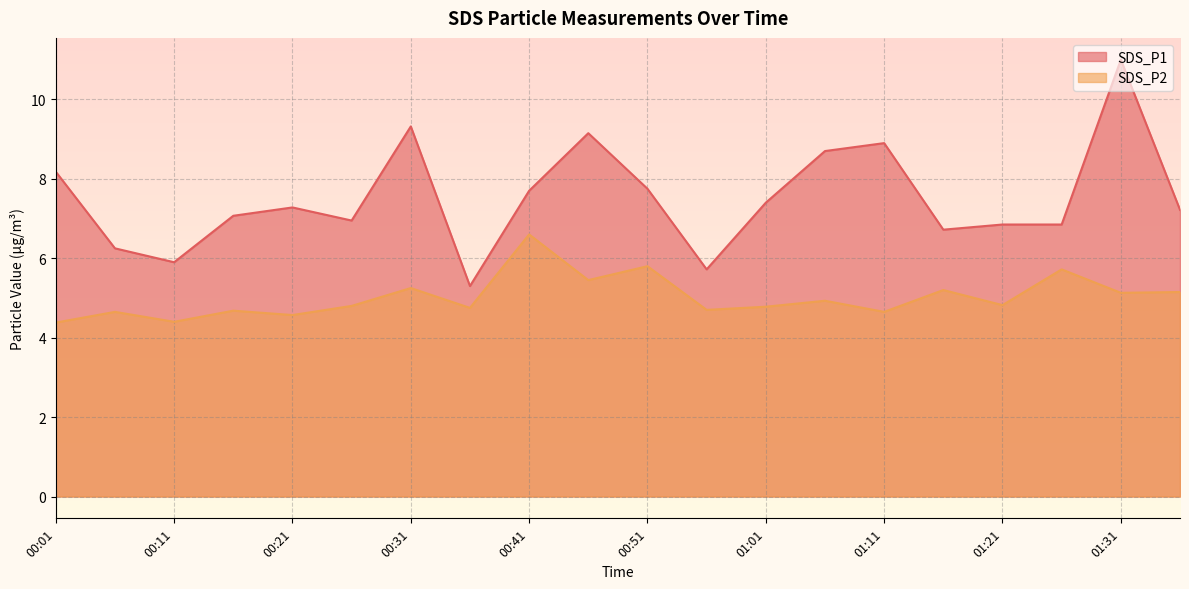

The value of SDS_P2 at 01:31 is 7.3. True or false?

False